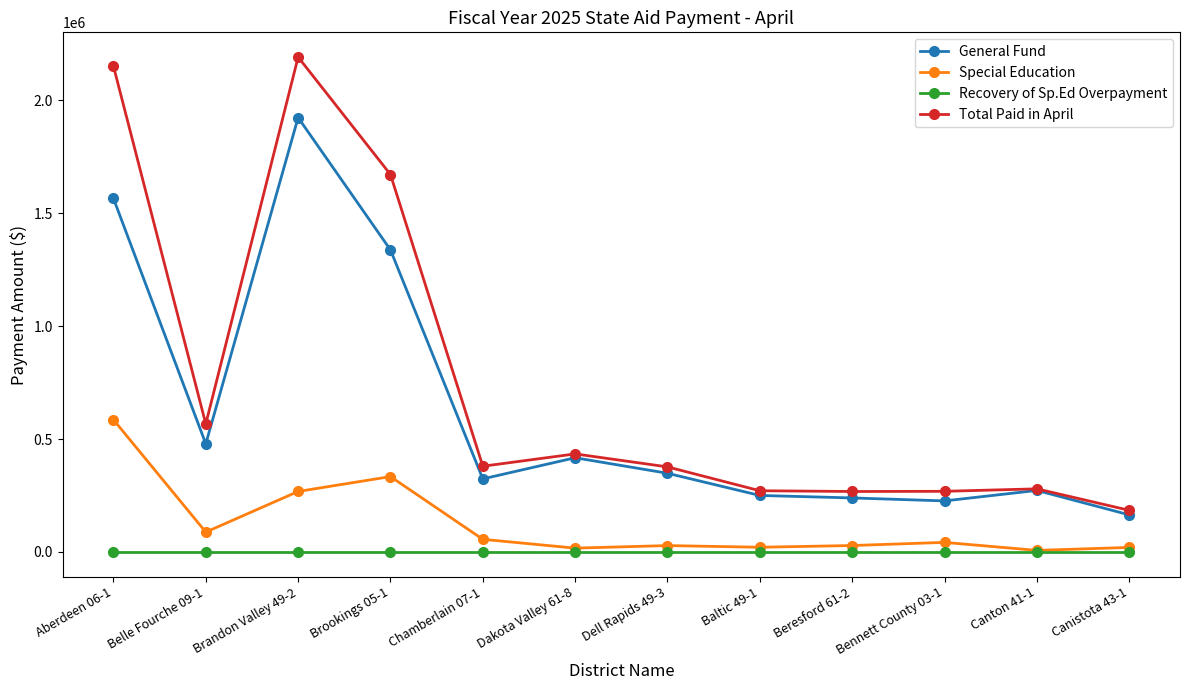

Count the number of categories in the chart.

12